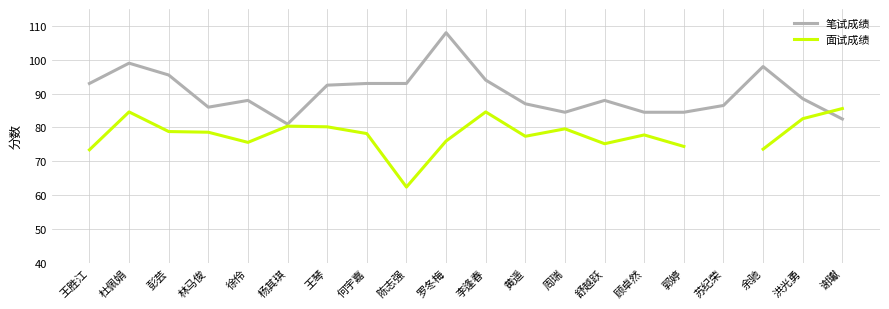

True or false: 面试成绩 and 笔试成绩 intersect in this chart.

True